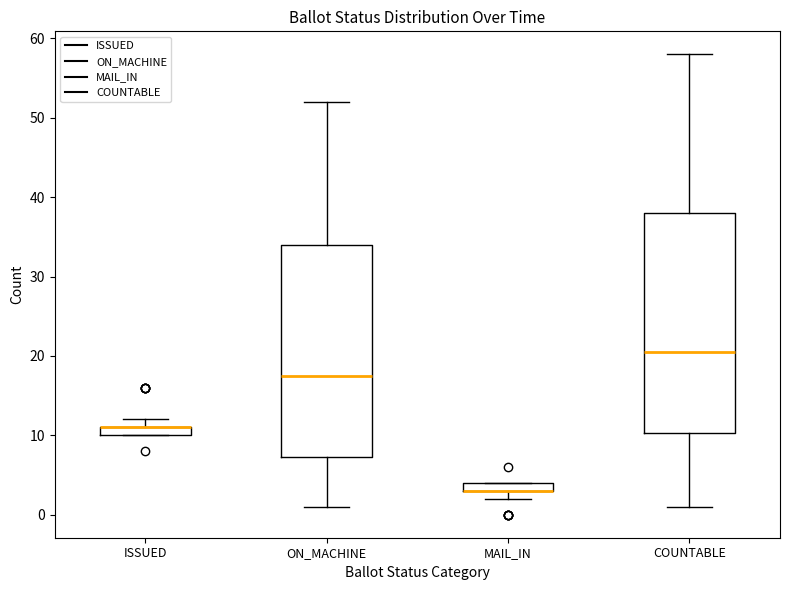

Where does the median line of the box for ON_MACHINE sit on the y-axis? The values are not printed on the chart, so give them approximately, as read against the axis.

18